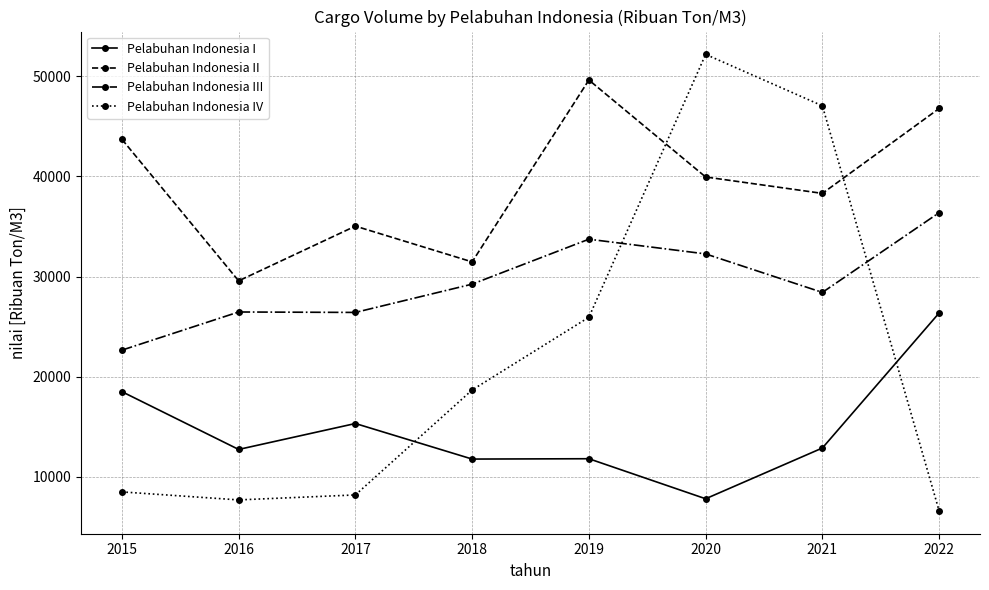

True or false: Pelabuhan Indonesia II and Pelabuhan Indonesia III cross at least once.

False